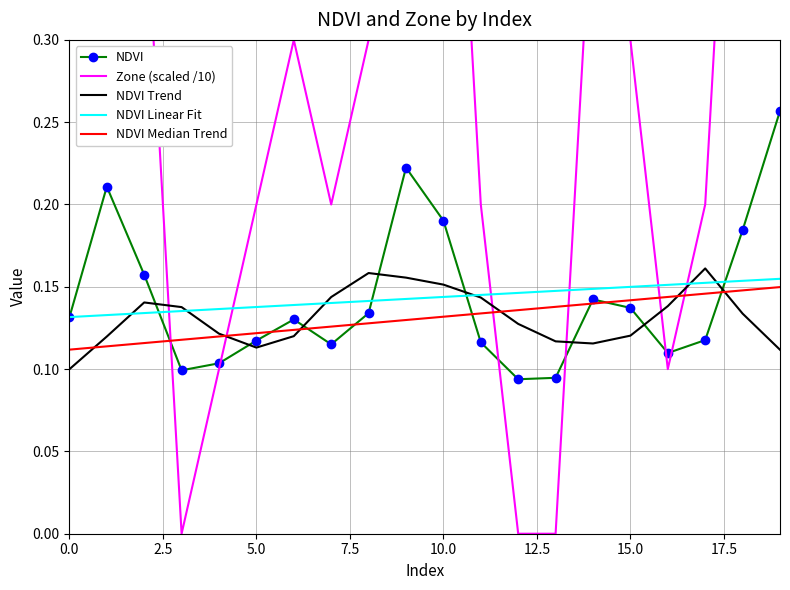

List the series in order of their peak value, highest first.

Zone (scaled /10), NDVI, NDVI Trend, NDVI Linear Fit, NDVI Median Trend